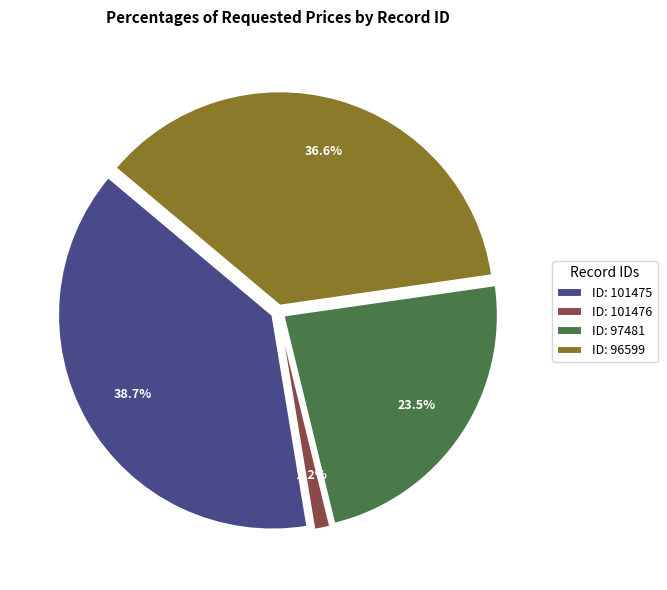

Does ID: 101475 represent more than half of the total?

No